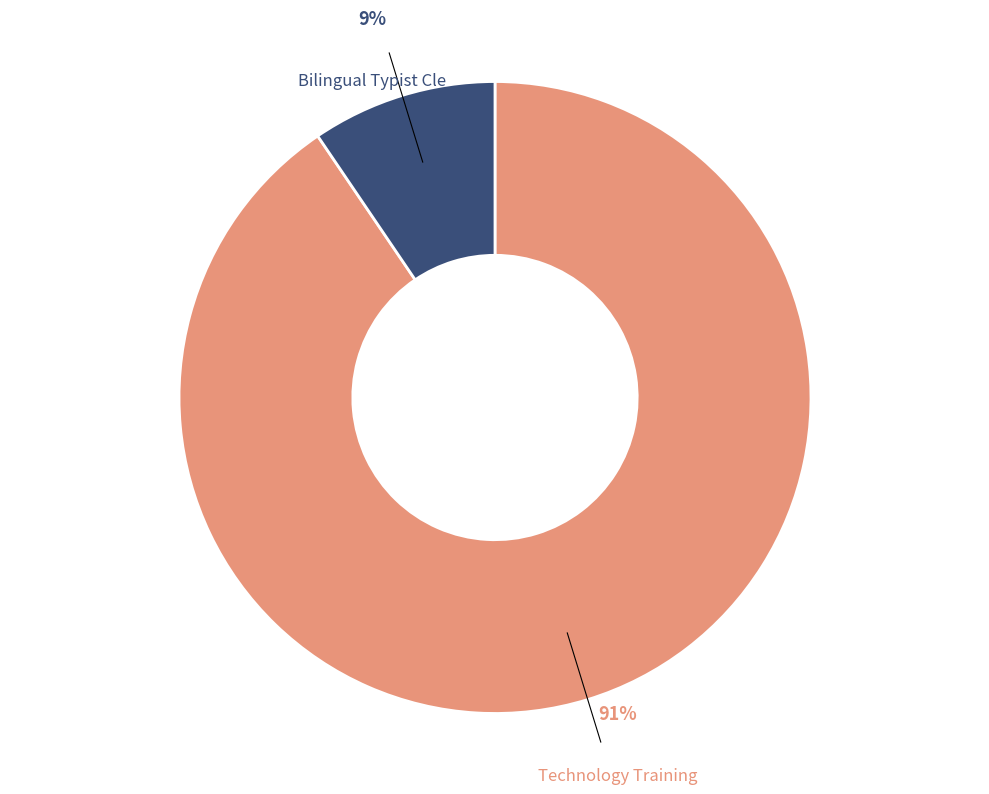

Does Technology Training account for over 50% of the chart?

Yes